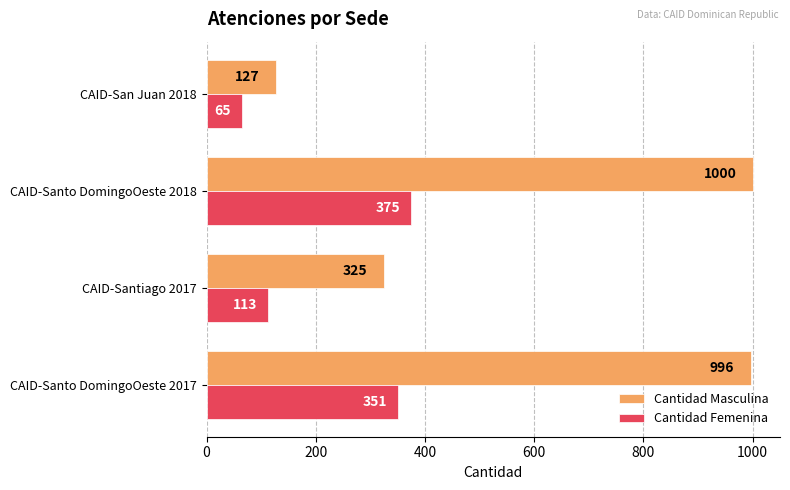

Where is Cantidad Masculina nearest to the value 563?

CAID-Santiago 2017